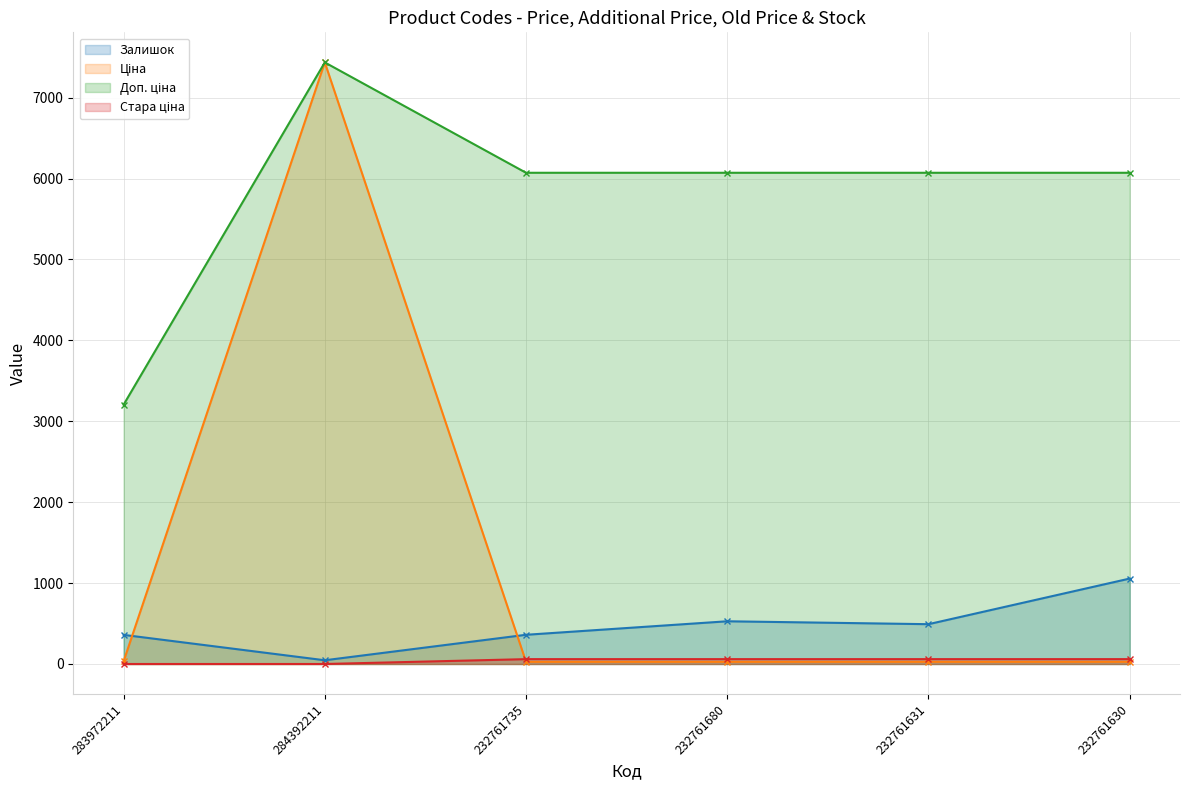

Where is Залишок nearest to the value 551?

232761680